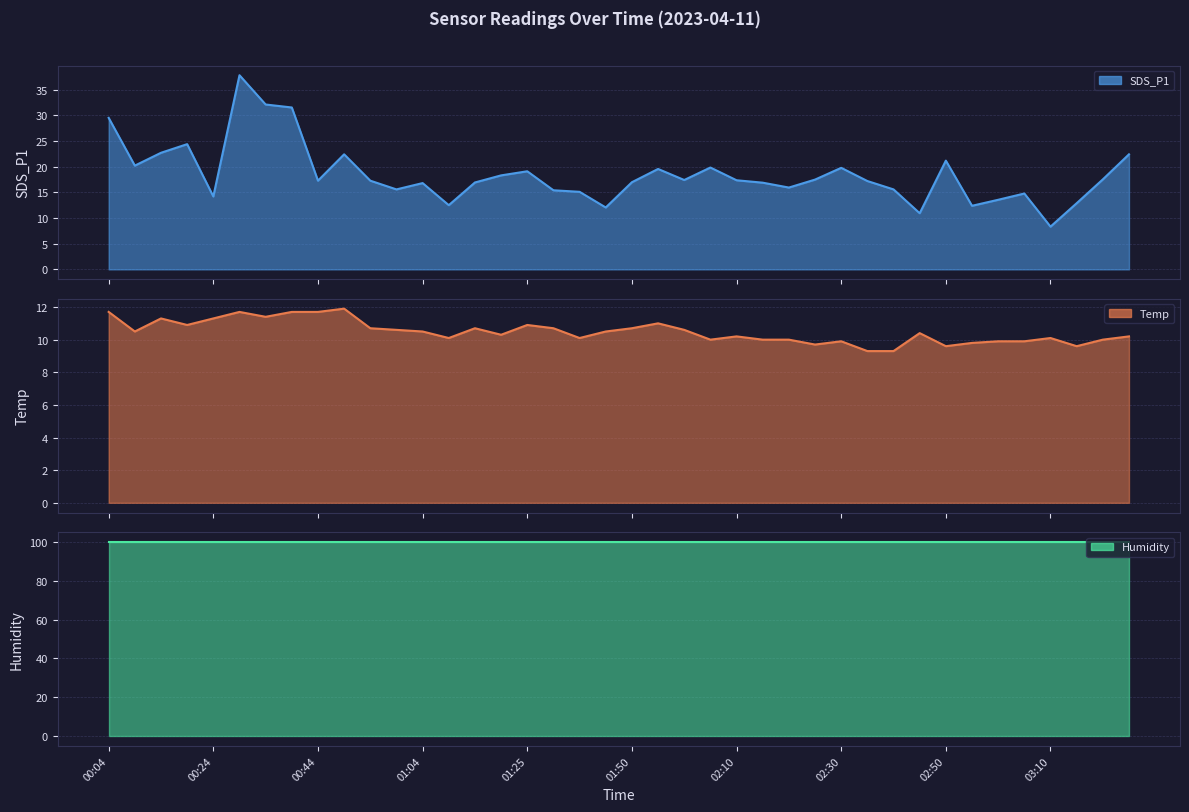

What is the lowest value of the SDS_P1 series?

8.3